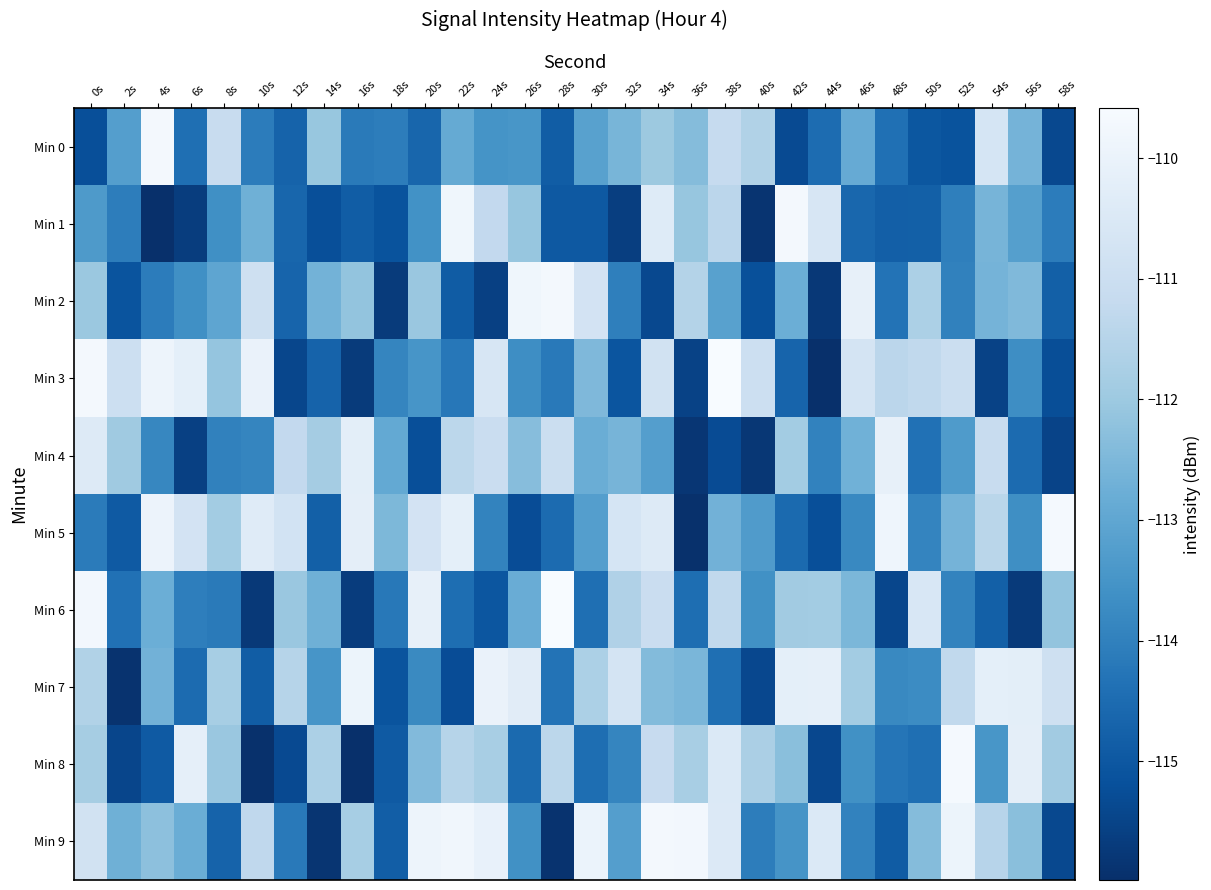

Between 54s and 14s, which is larger?

54s